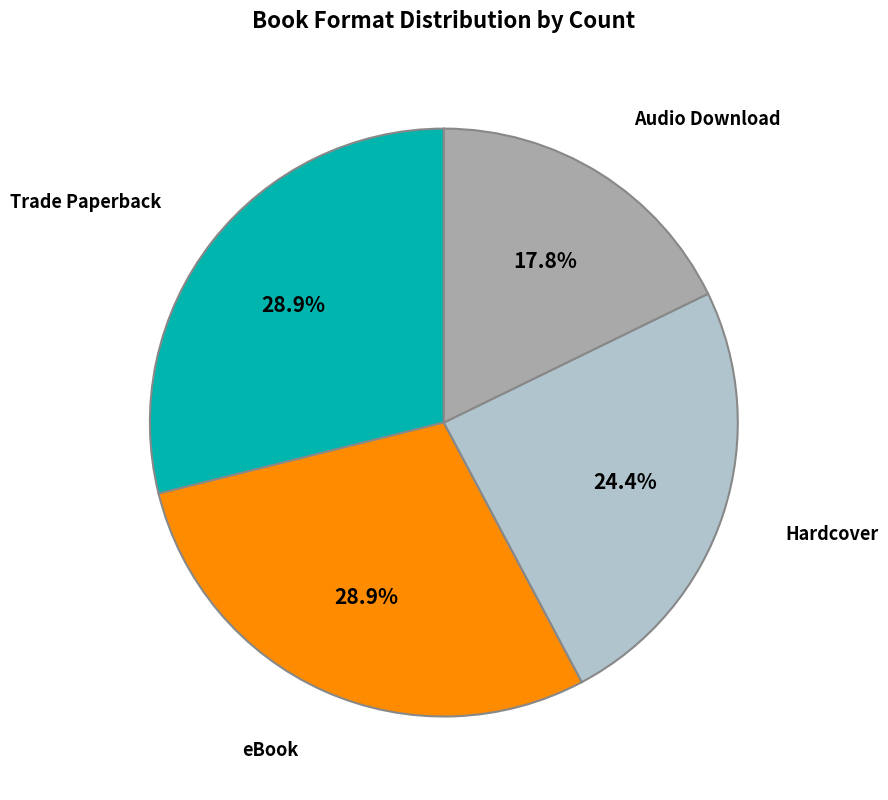

Is there a majority slice in this chart?

No